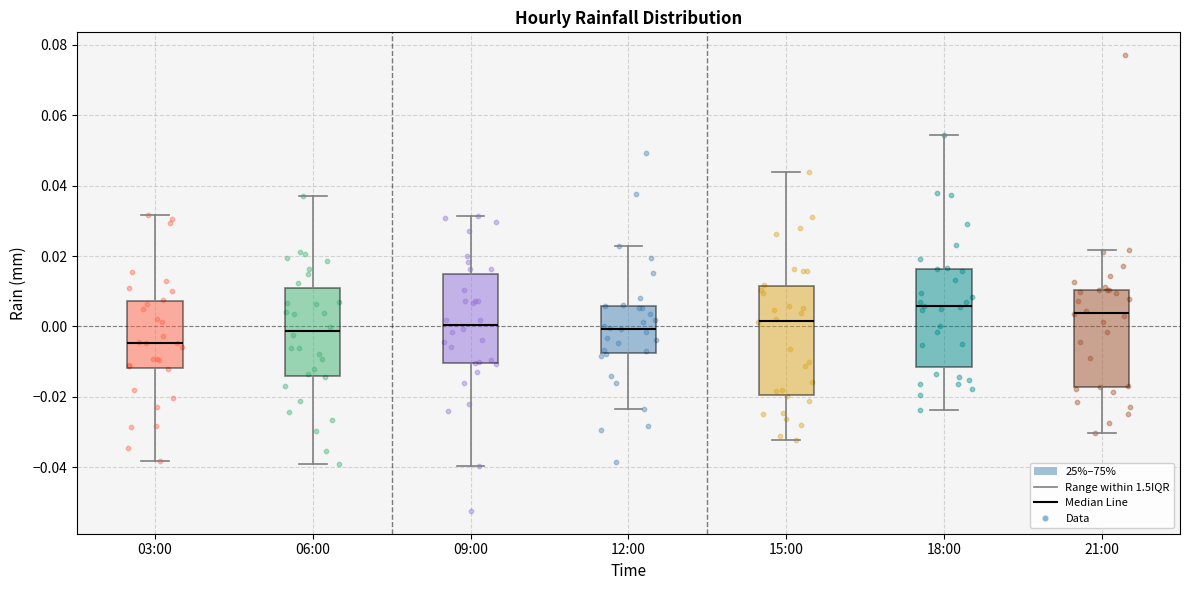

Which box is the tallest, from its lower edge to its upper edge?

15:00